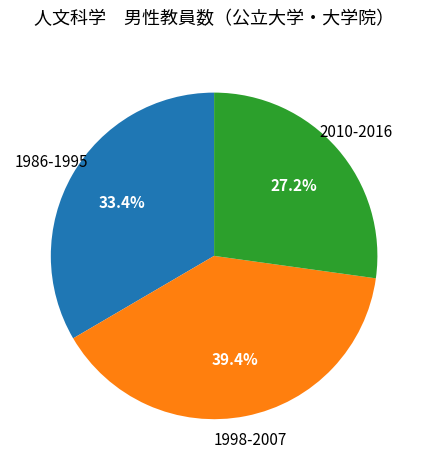

Does any single category account for the majority?

No